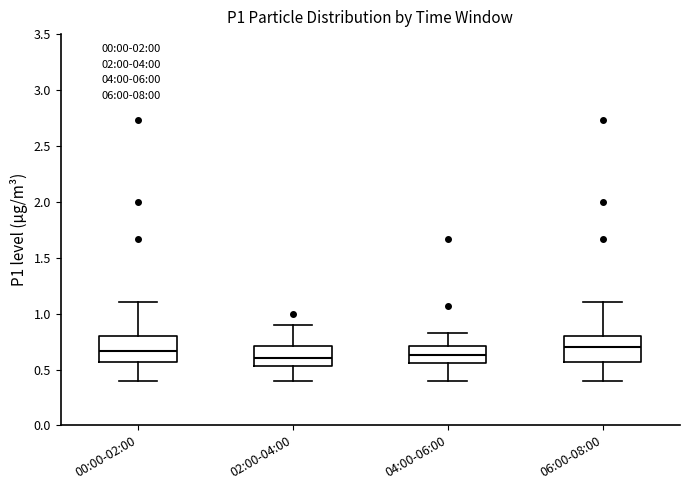

Reading left to right, read every box against the y-axis: the position of its median line, the range the box covers, and the ends of its whiskers. The values are not printed on the chart, so give them approximately, as read against the axis.

00:00-02:00: median 0.65, box 0.55 to 0.80, whiskers 0.40 to 1.10
02:00-04:00: median 0.60, box 0.55 to 0.70, whiskers 0.40 to 0.90
04:00-06:00: median 0.65, box 0.55 to 0.70, whiskers 0.40 to 0.85
06:00-08:00: median 0.70, box 0.55 to 0.80, whiskers 0.40 to 1.10